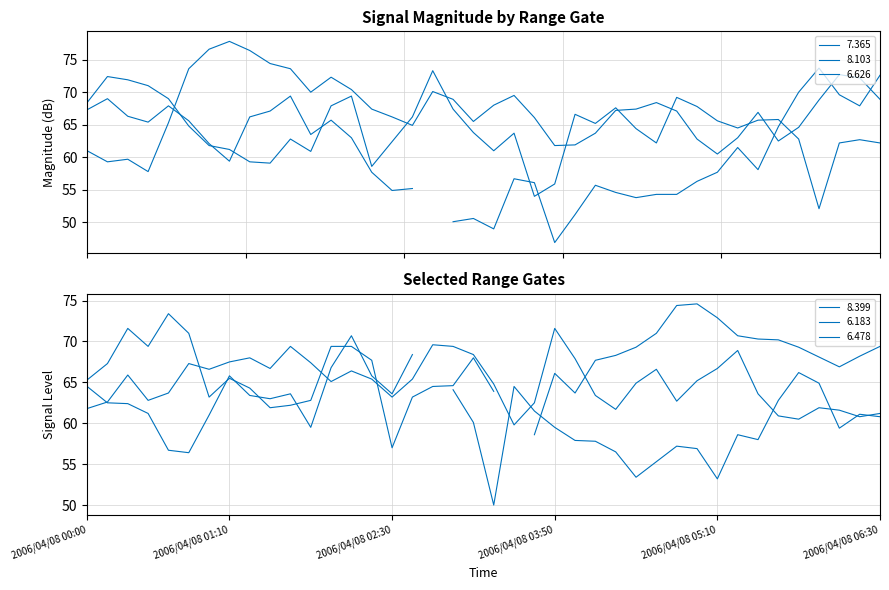

Which has a higher value, 2006/04/08 00:50 or 2006/04/08 02:20?

2006/04/08 00:50